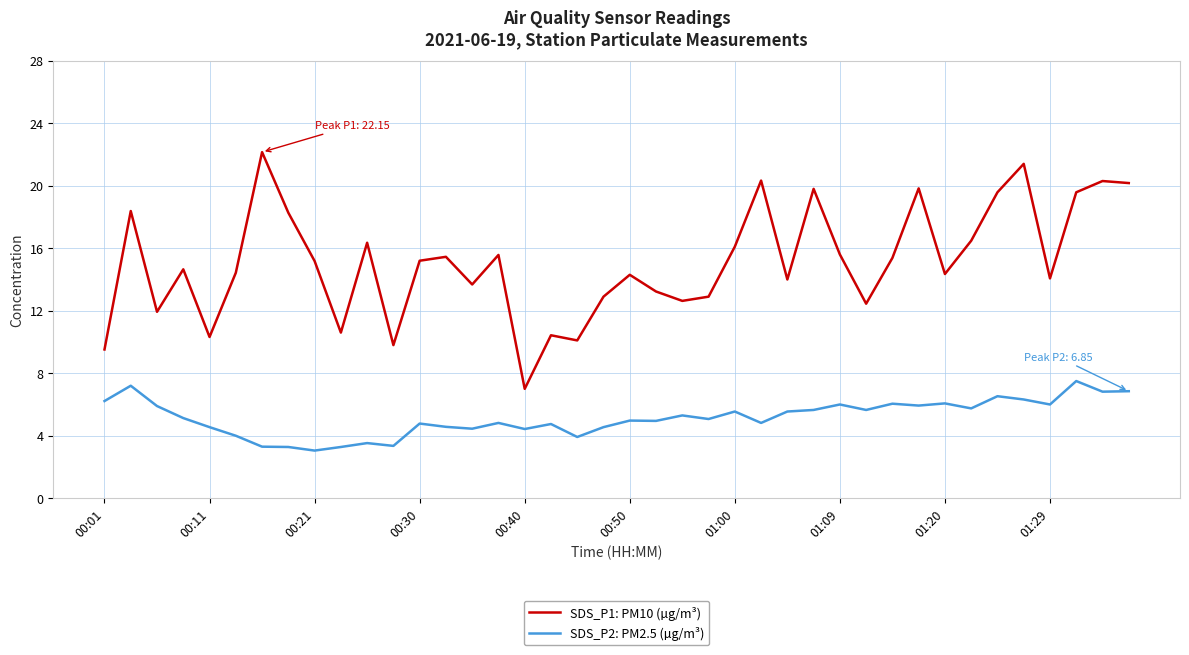

Which series has the largest total across all categories?

SDS_P1: PM10 (µg/m³)